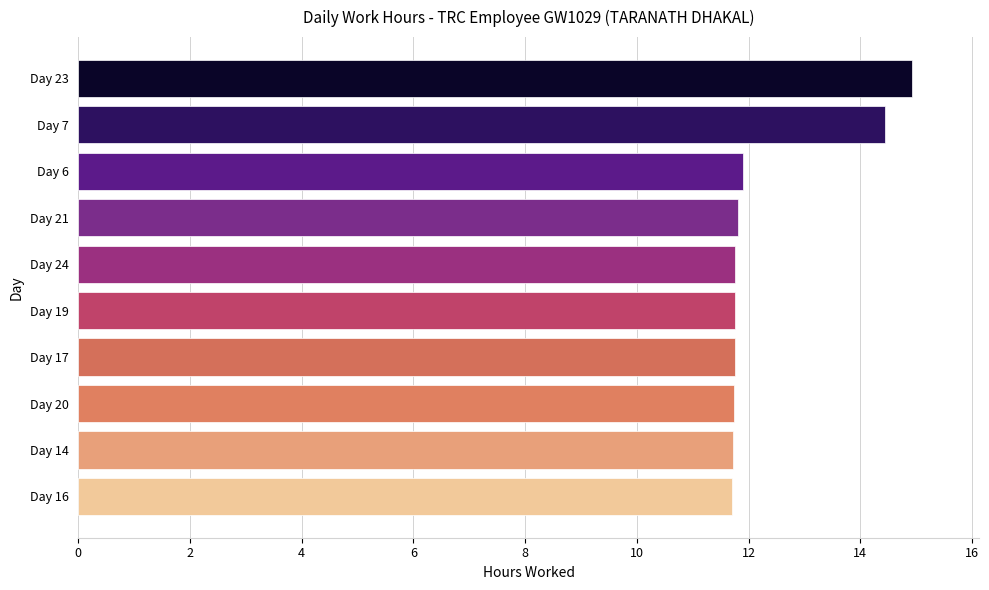

True or false: the data shows 11.7 at Day 20.

True